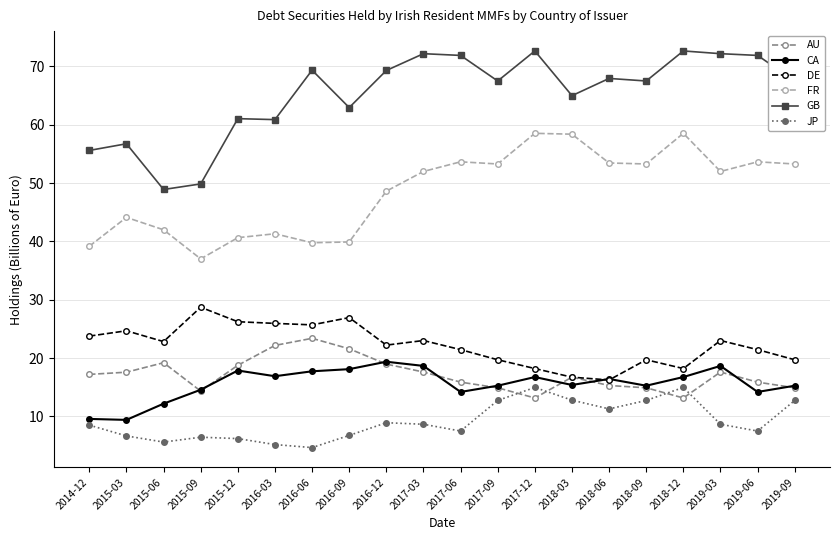

What is the value of the FR point at the 3rd from the left?

42.0